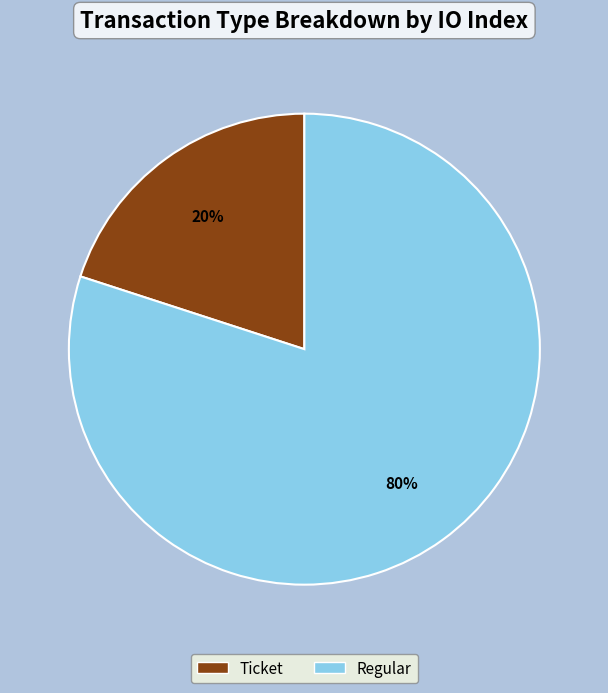

Rank the categories by value from lowest to highest.

Ticket, Regular